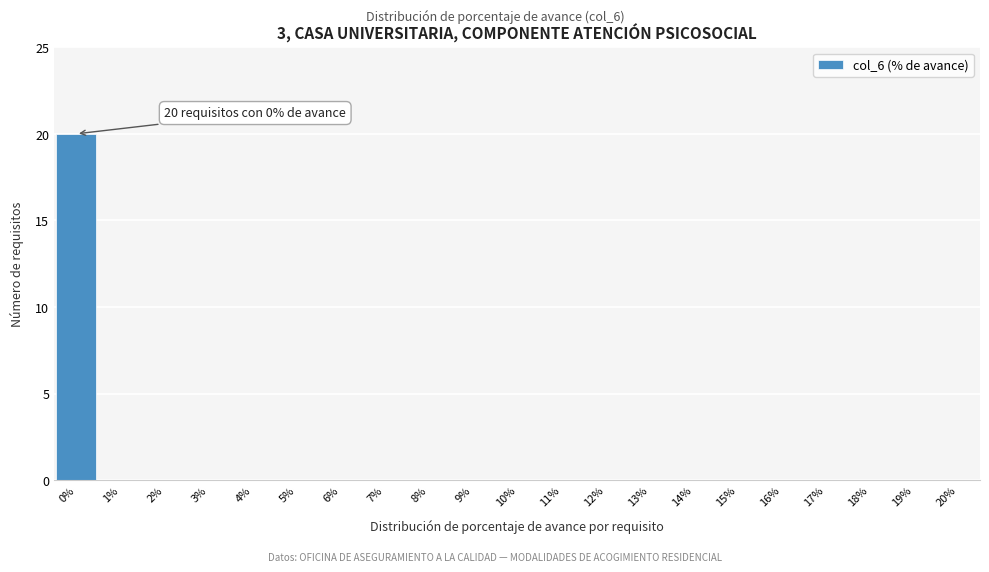

Reading left to right, transcribe all the data shown in this chart.

0%=20	1%=0	2%=0	3%=0	4%=0	5%=0	6%=0	7%=0	8%=0	9%=0	10%=0	11%=0	12%=0	13%=0	14%=0	15%=0	16%=0	17%=0	18%=0	19%=0	20%=0